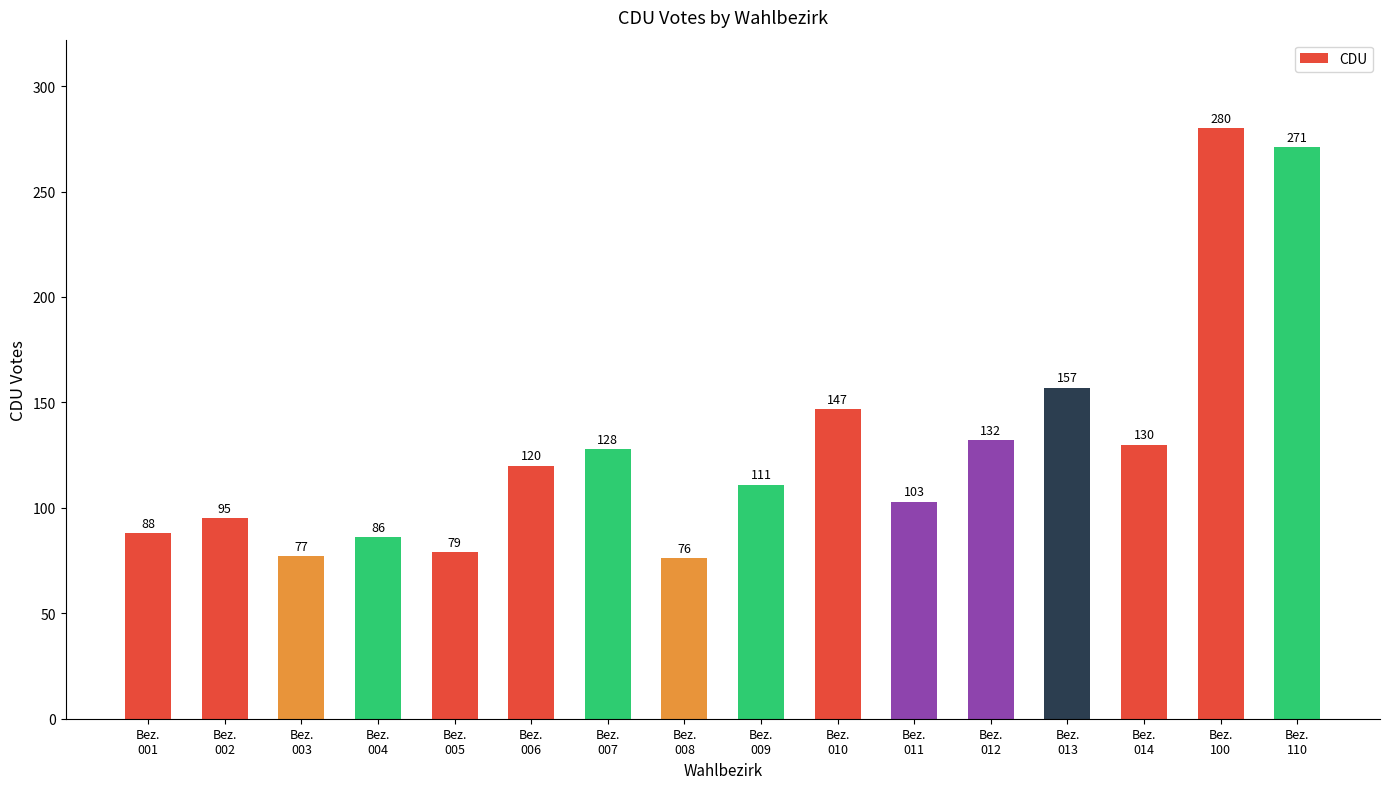

Rank the categories by value from lowest to highest.

Bez.
008, Bez.
003, Bez.
005, Bez.
004, Bez.
001, Bez.
002, Bez.
011, Bez.
009, Bez.
006, Bez.
007, Bez.
014, Bez.
012, Bez.
010, Bez.
013, Bez.
110, Bez.
100